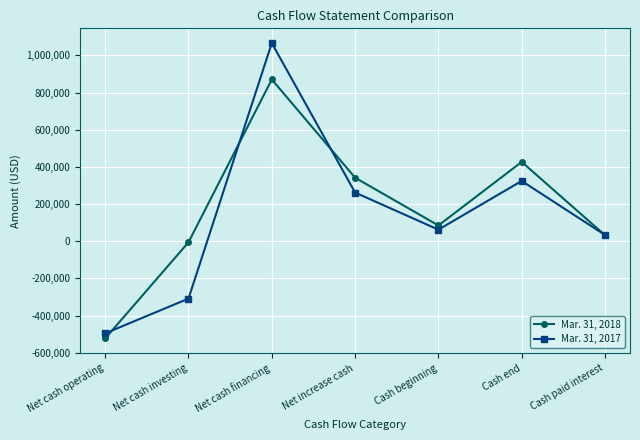

Is the value of Mar. 31, 2018 at Cash beginning greater than the value of Mar. 31, 2017 at Cash end?

No